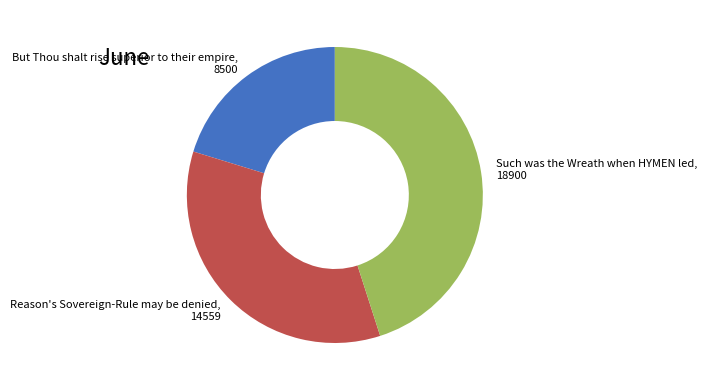

Which slice is the largest?

Such was the Wreath when HYMEN led